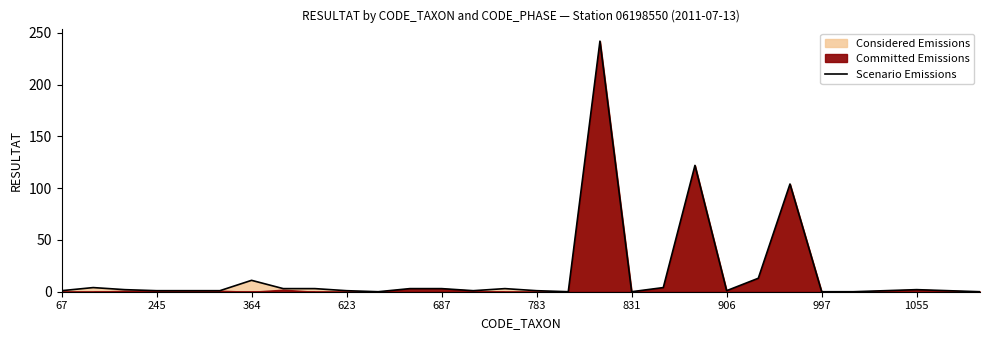

True or false: the data shows 7 at 22.

False